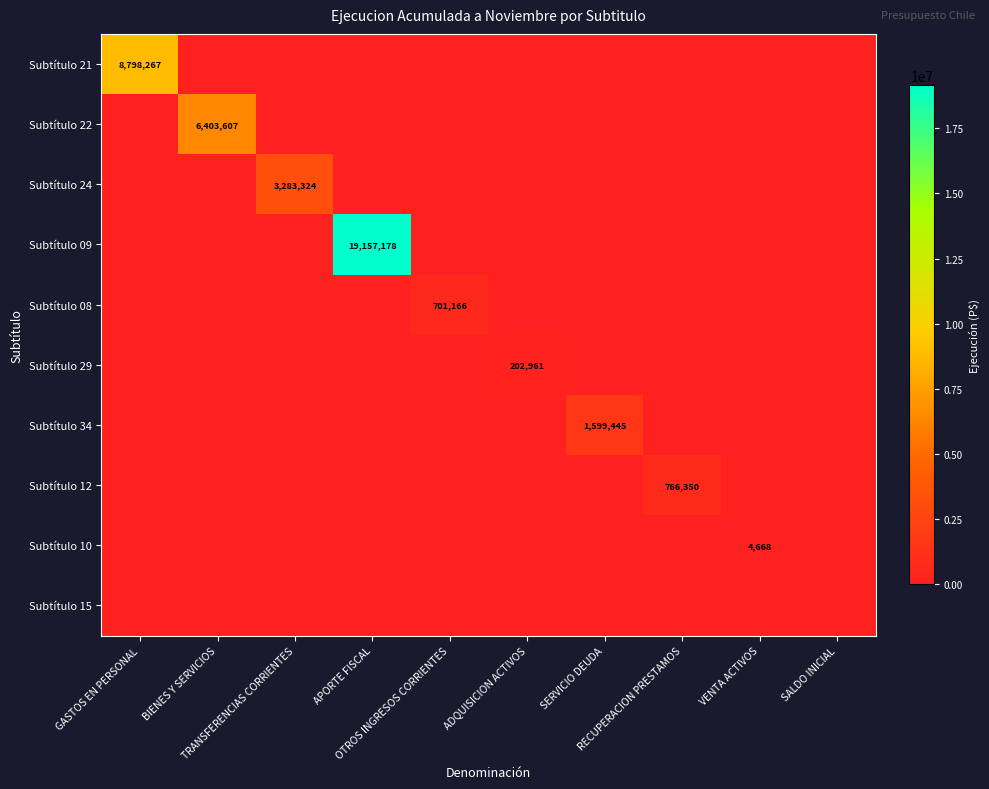

Is the value of Subtítulo 24 at TRANSFERENCIAS CORRIENTES greater than the value of Subtítulo 09 at RECUPERACION PRESTAMOS?

Yes